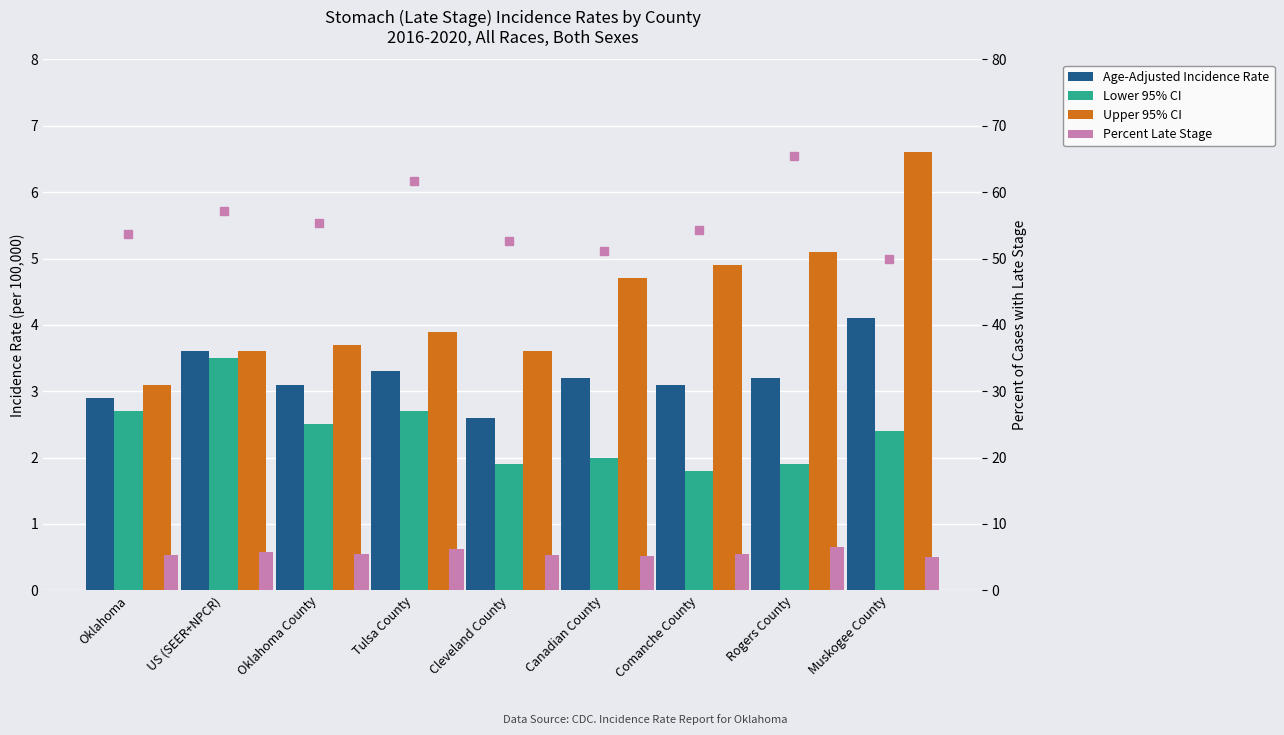

What is the label of the 4th bar from the left?

Tulsa County